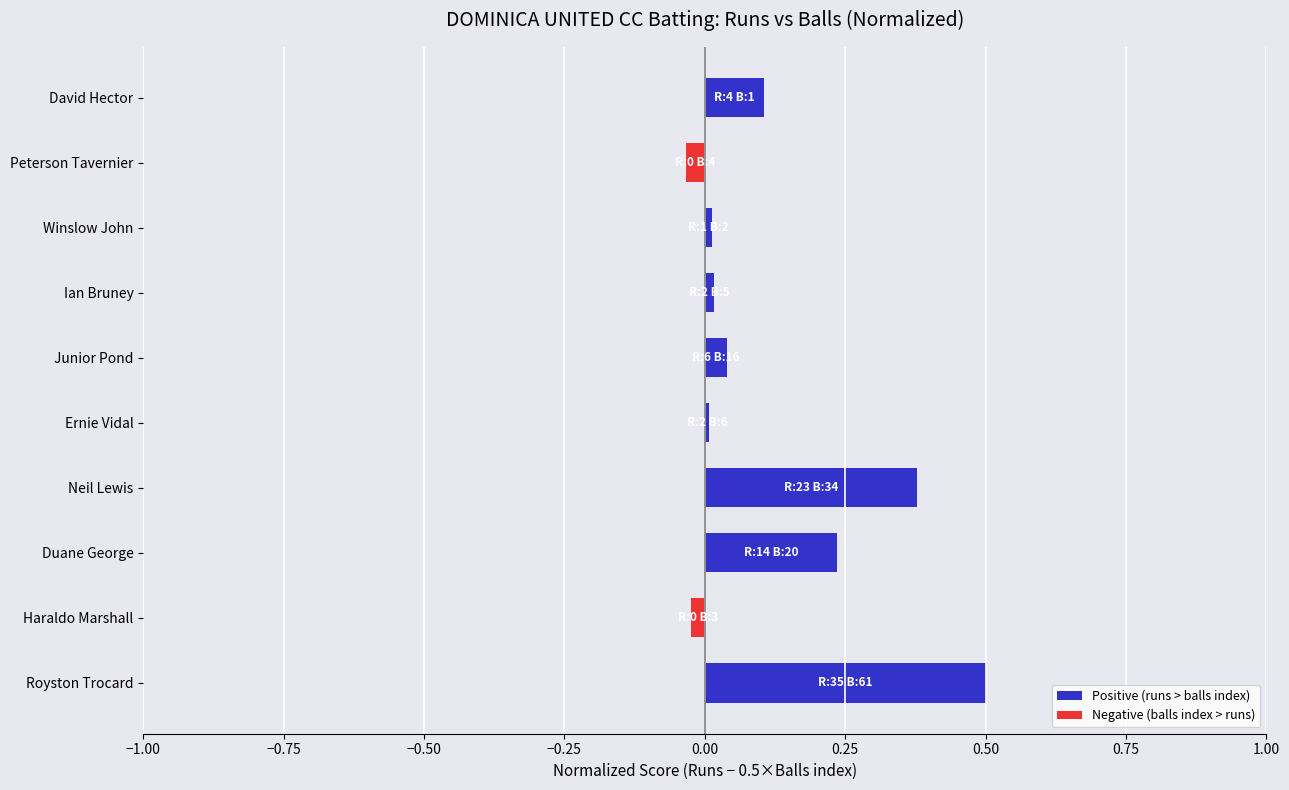

What is the change in value from Royston Trocard to Junior Pond?

-0.5